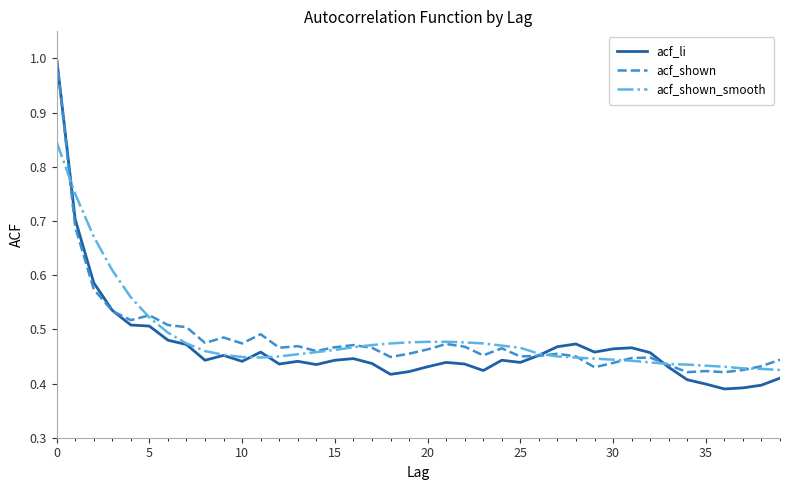

Where is the first local minimum for acf_shown_smooth?

11